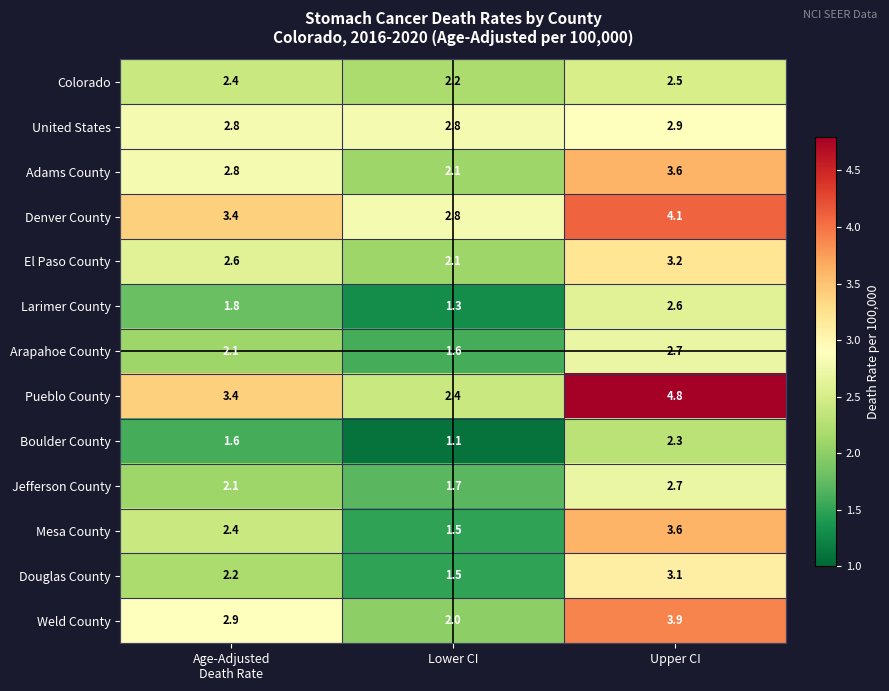

Read the Jefferson County value at Lower CI.

1.7